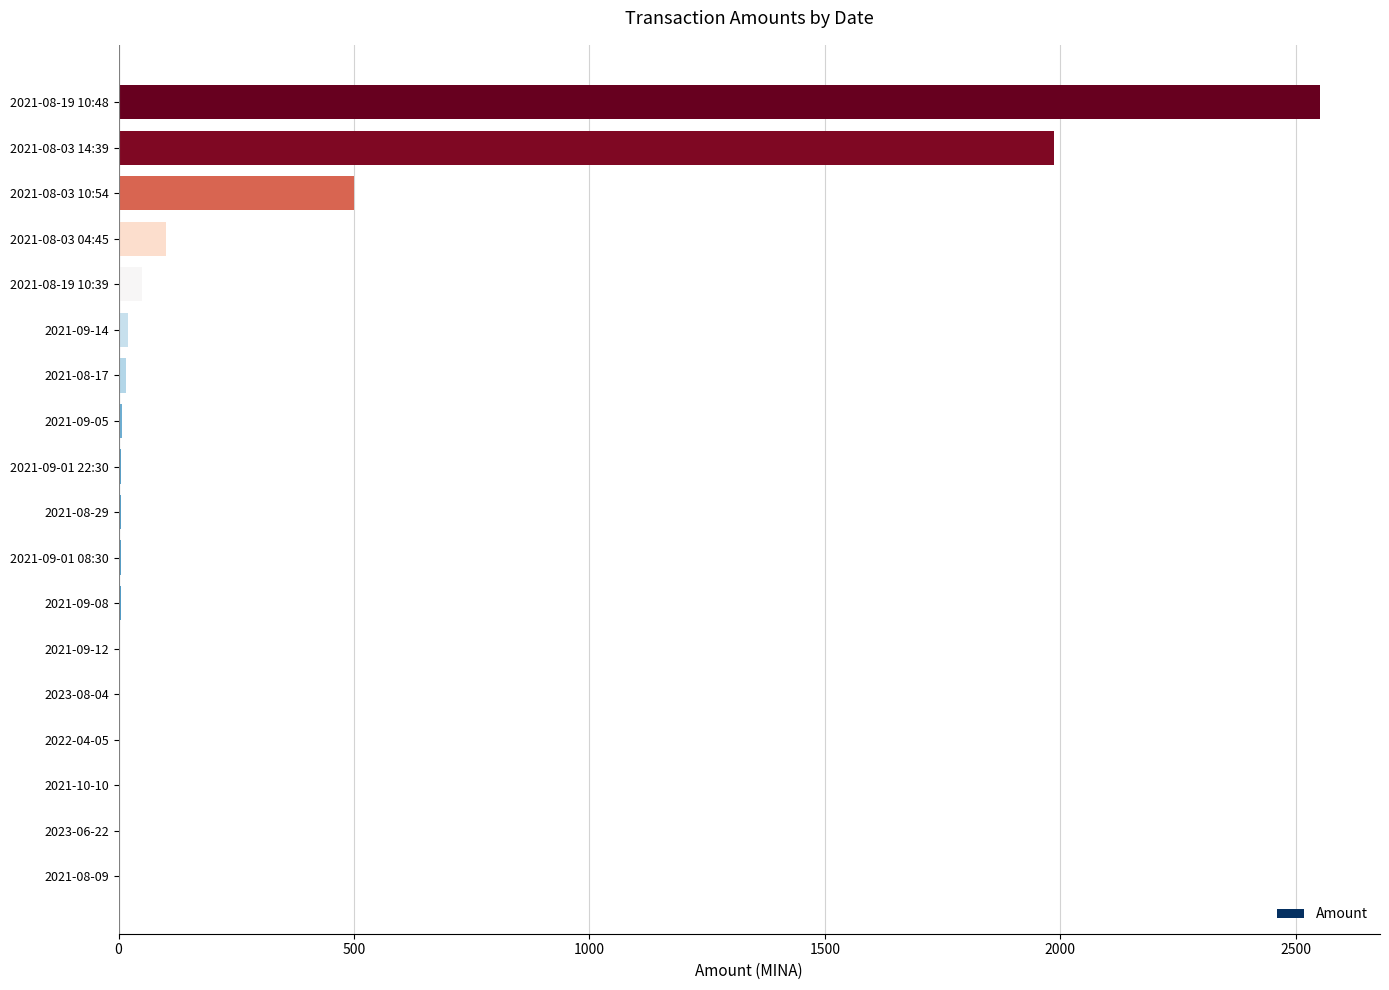

What is the sum of all values?

5253.7